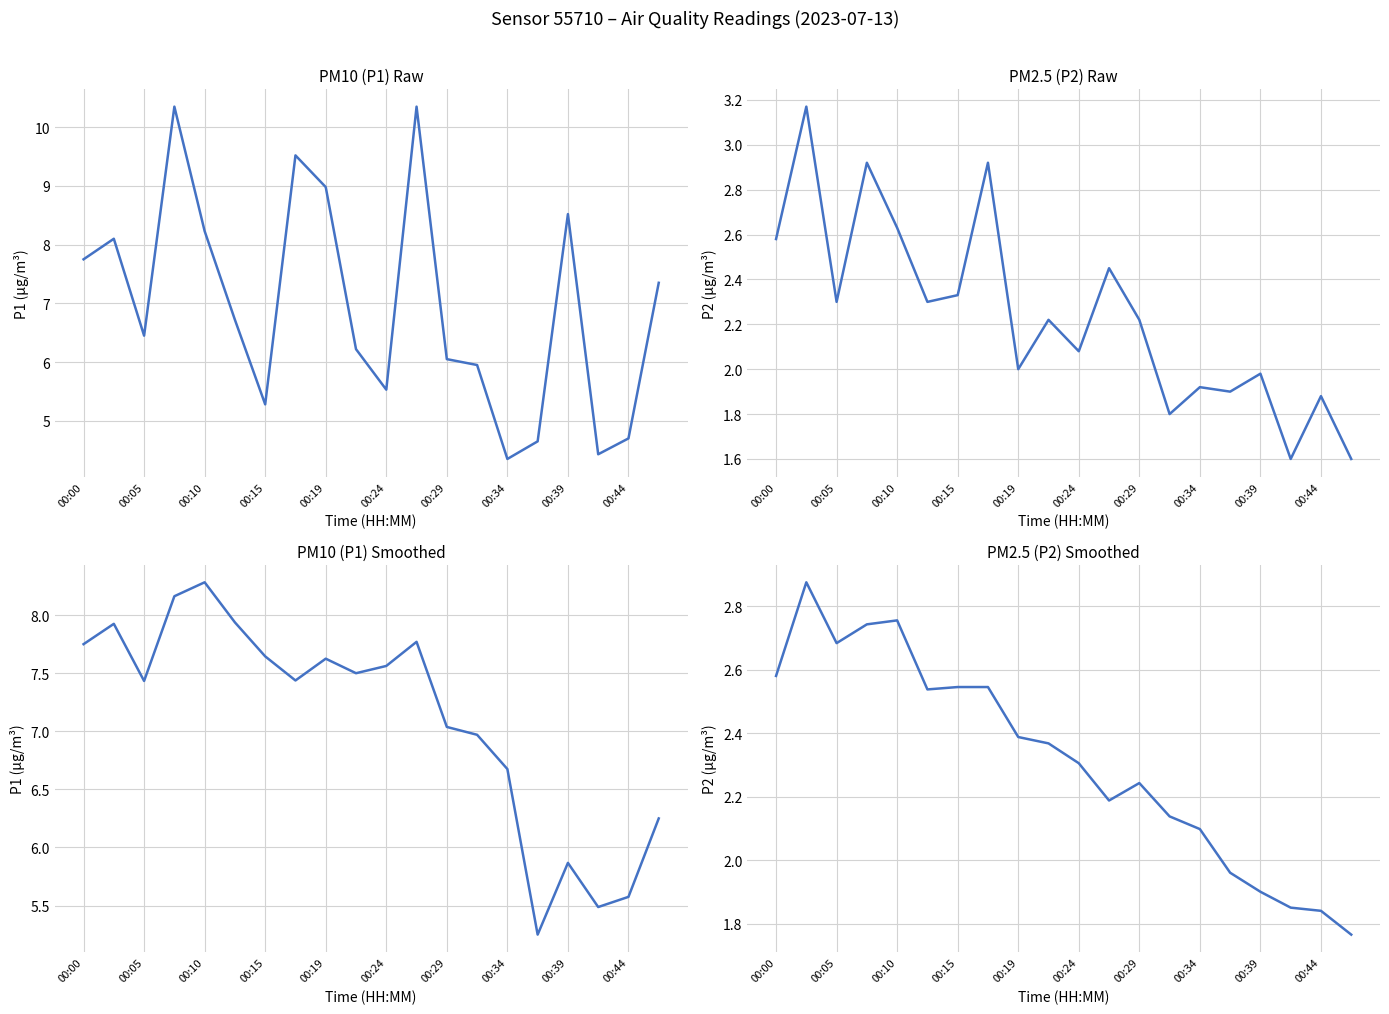

Reading right to left, list all the values displayed in this chart.

P1 (μg/m³): 6.2	5.6	5.5	5.9	5.2	6.7	7.0	7.0	7.8	7.6	7.5	7.6	7.4	7.6	7.9	8.3	8.2	7.4	7.9	7.8
P2 (μg/m³): 1.8	1.8	1.9	1.9	2.0	2.1	2.1	2.2	2.2	2.3	2.4	2.4	2.5	2.5	2.5	2.8	2.7	2.7	2.9	2.6